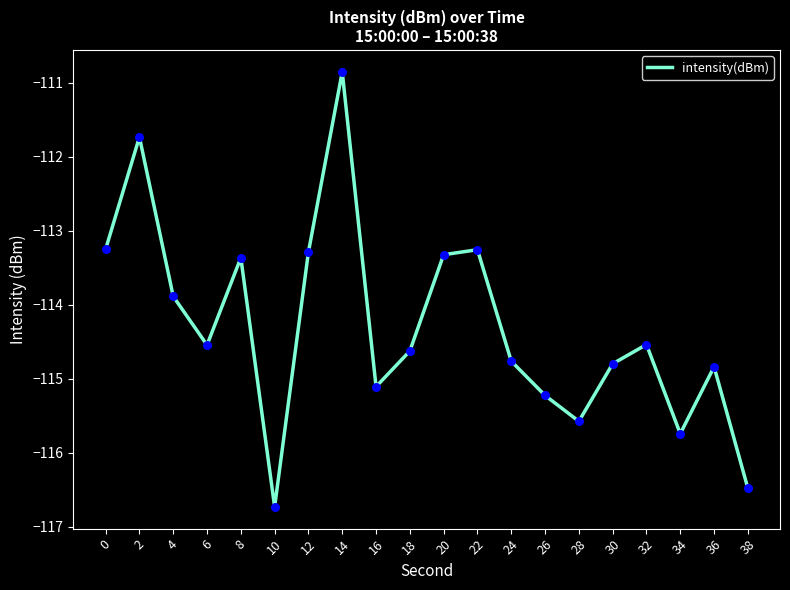

What is the change in value from 28 to 36?

+0.7